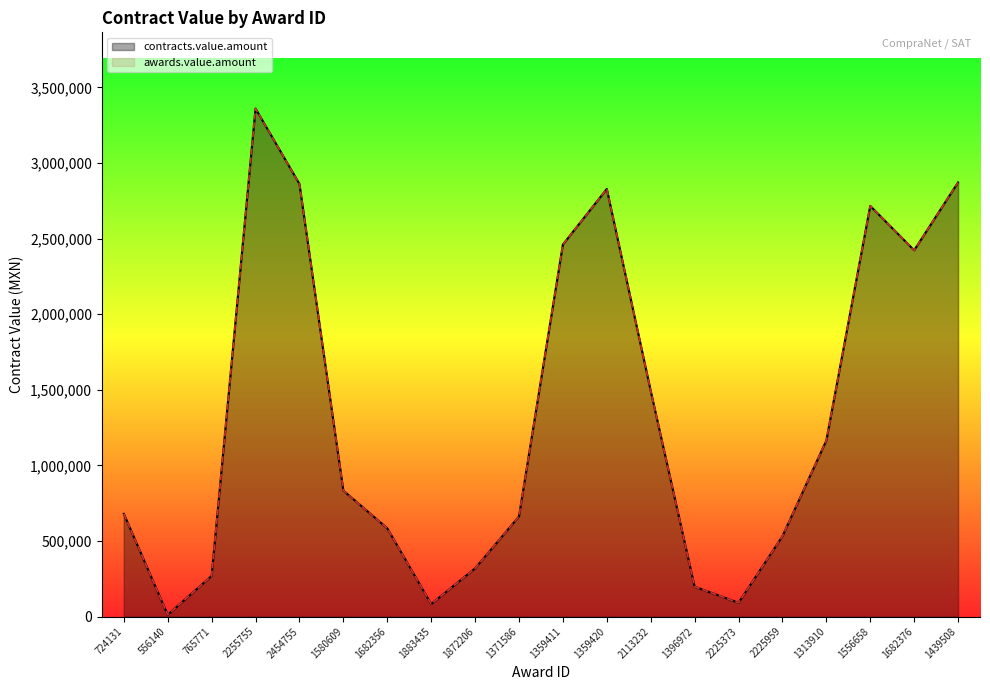

In contracts.value.amount, how many points are higher than both neighbors (excluding endpoints)?

3